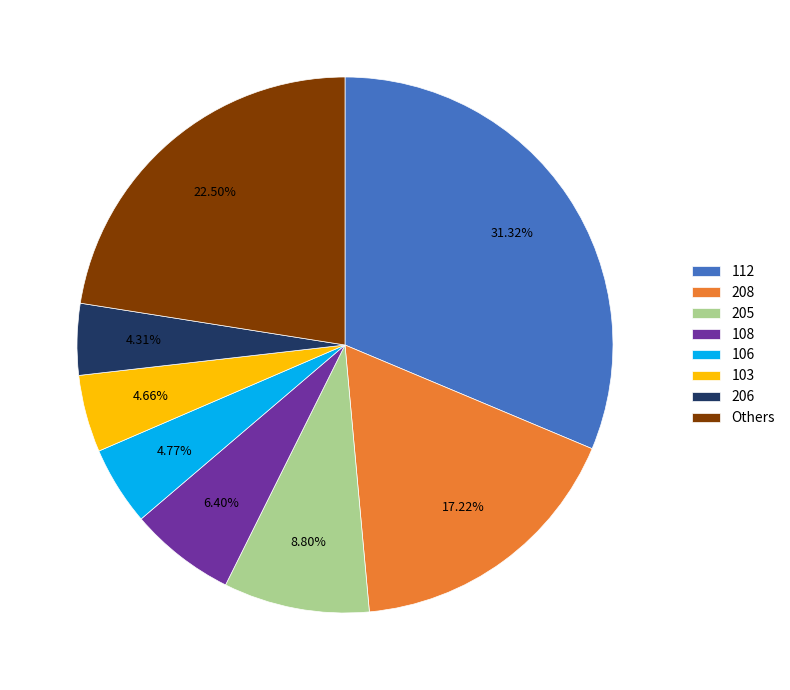

Do Others and 106 together represent more than half of the pie?

No